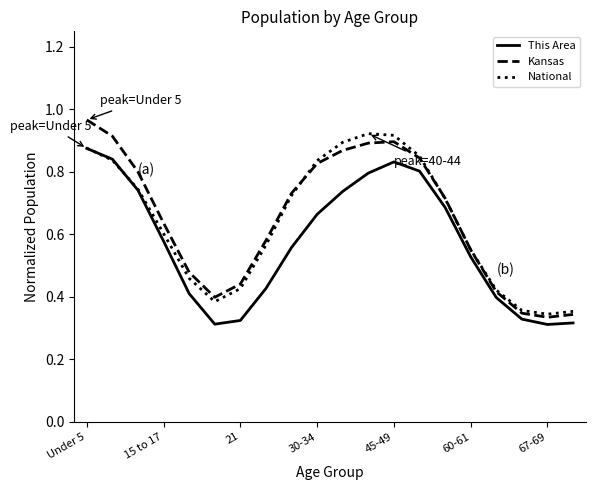

Which series has the largest range (max minus min)?

Kansas